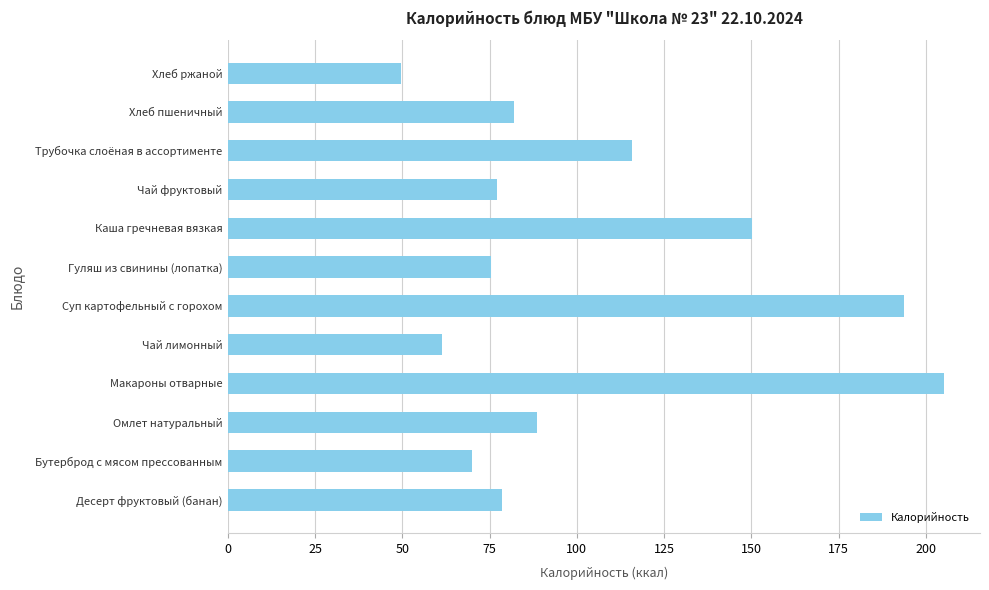

What is the average value?

104.0